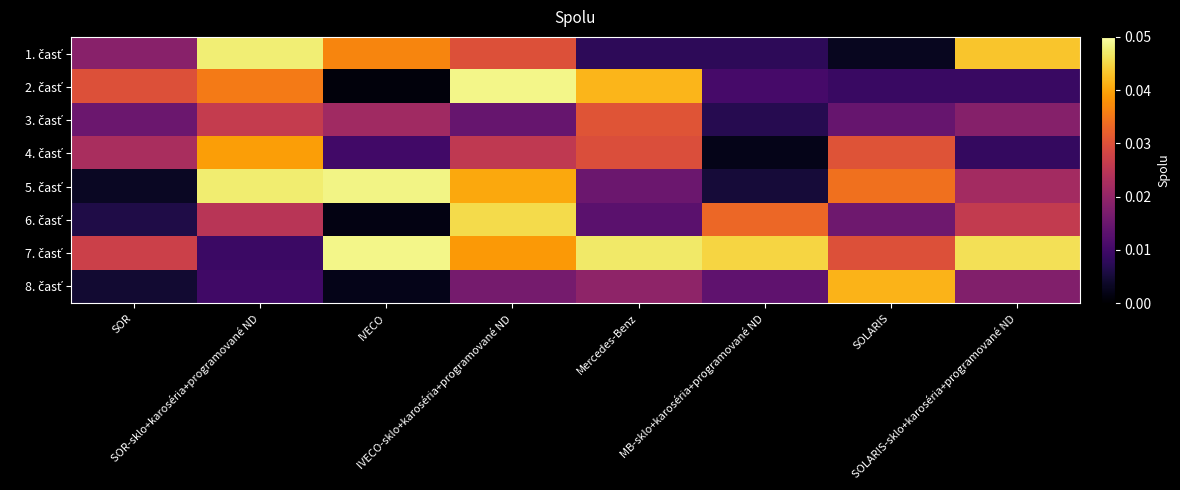

Rank the series by their maximum value, from highest to lowest.

2. časť, 7. časť, 5. časť, 1. časť, 6. časť, 8. časť, 4. časť, 3. časť